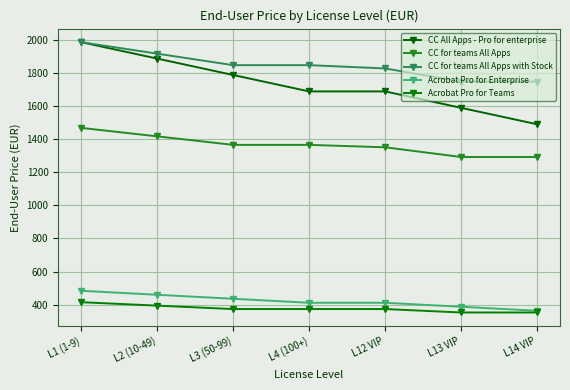

What is the maximum value shown in the chart?

1987.0